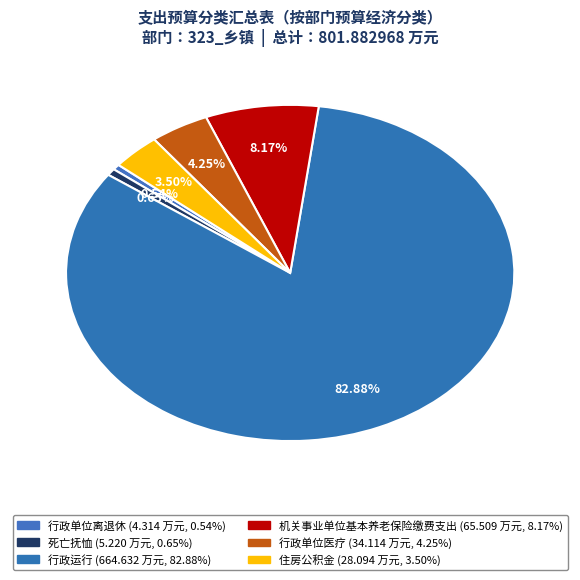

True or false: 死亡抚恤 accounts for 11% of the total.

False